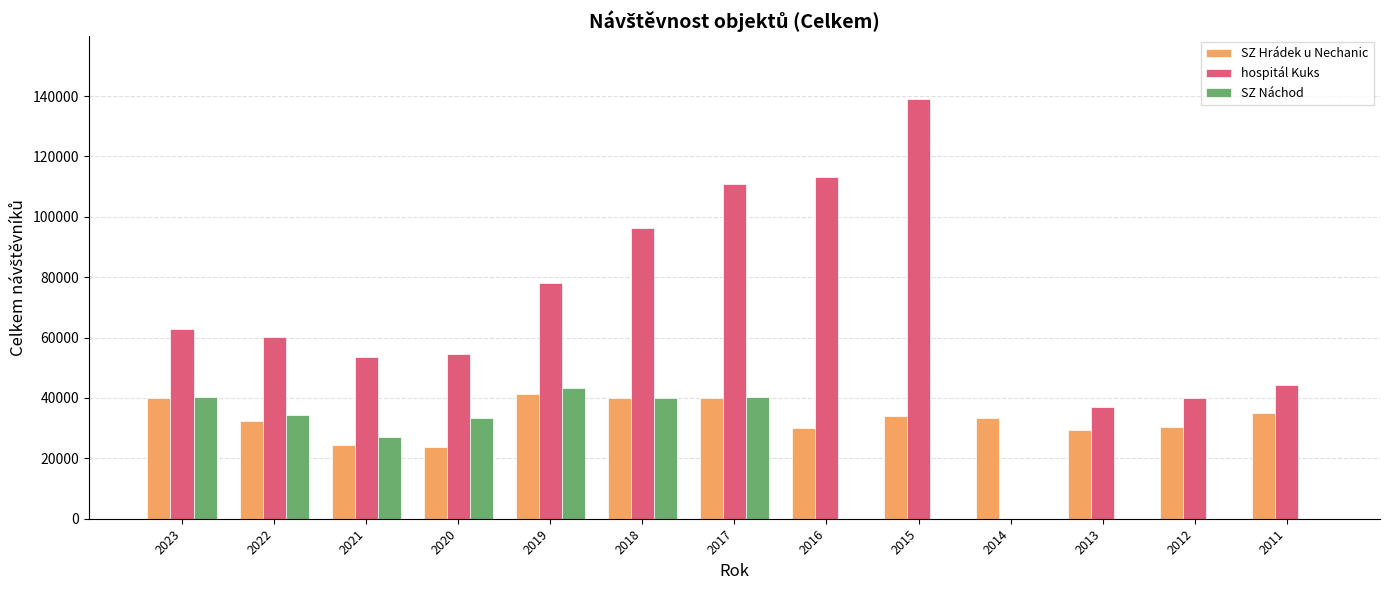

What is the total value across all series at 2013?

66458